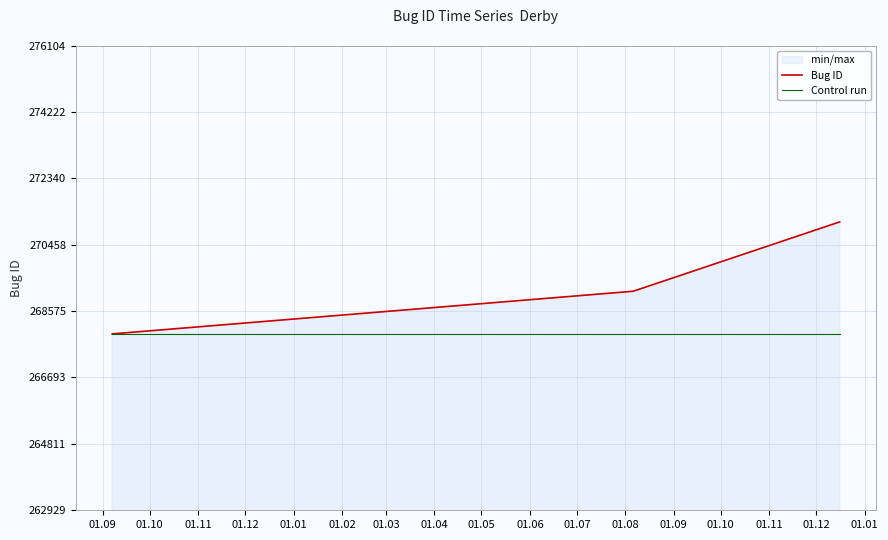

Count the Bug ID values in the range 267929 to 271104.

3